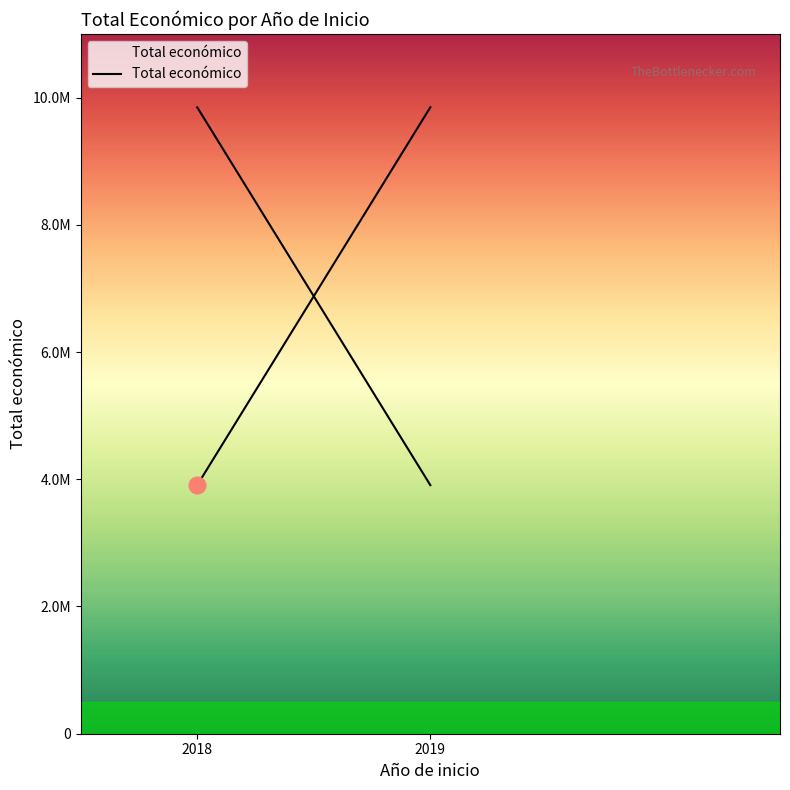

List the labels in order of value, largest first.

2019, 2018